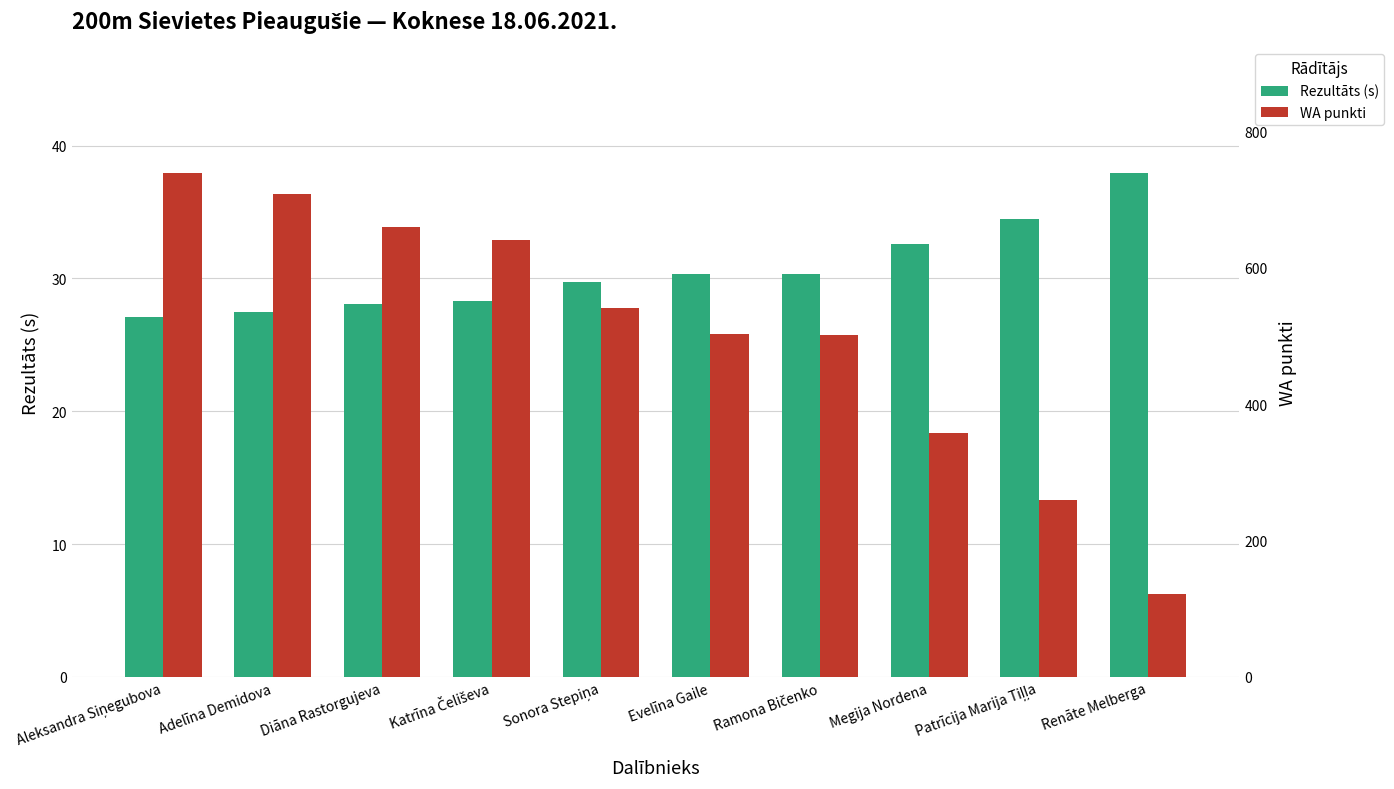

What are all the series names shown in the legend?

Rezultāts (s), WA punkti